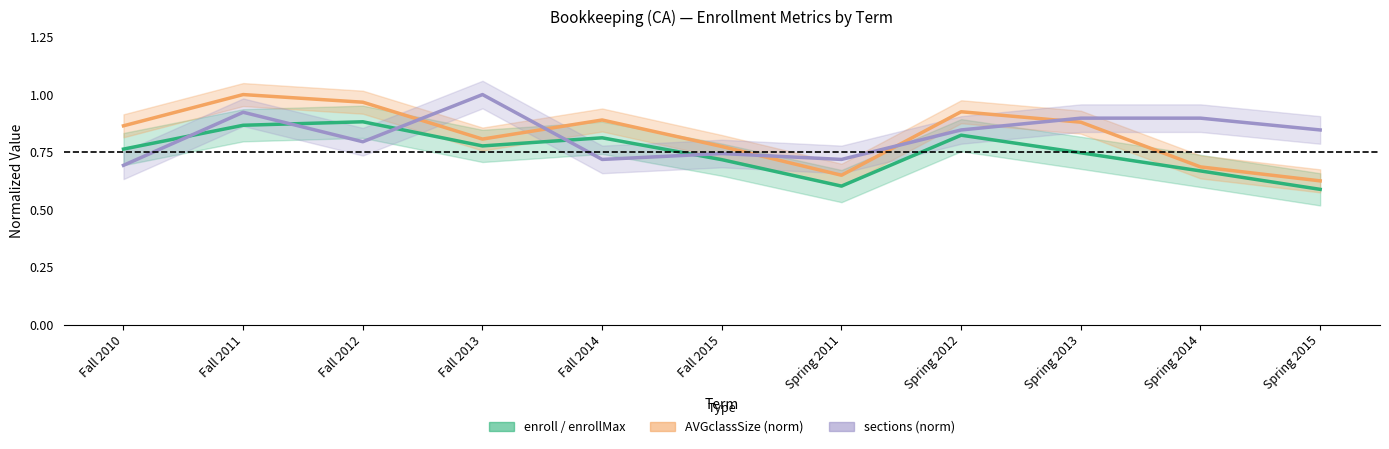

Is it true that AVGclassSize equals 0.6 at Fall 2011?

False